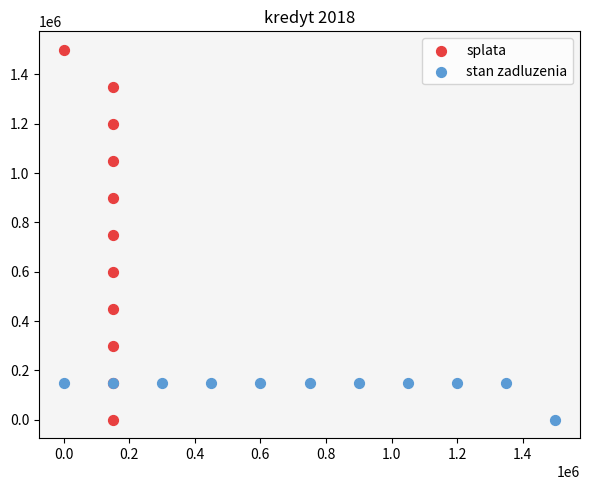

Which series contains the highest Y value?

splata